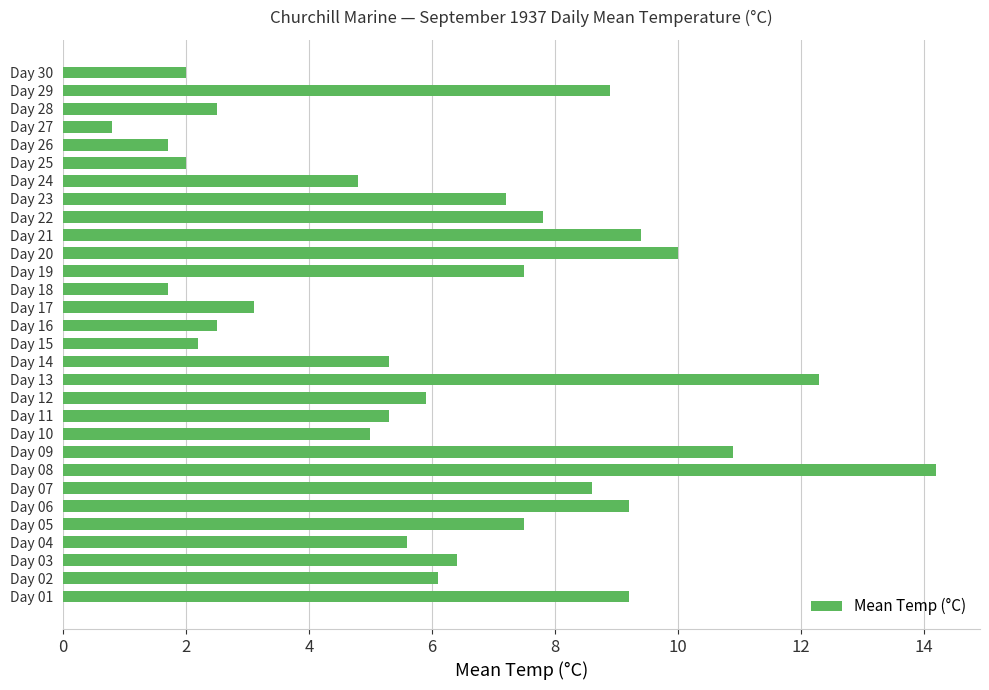

What is the smallest value displayed?

0.8